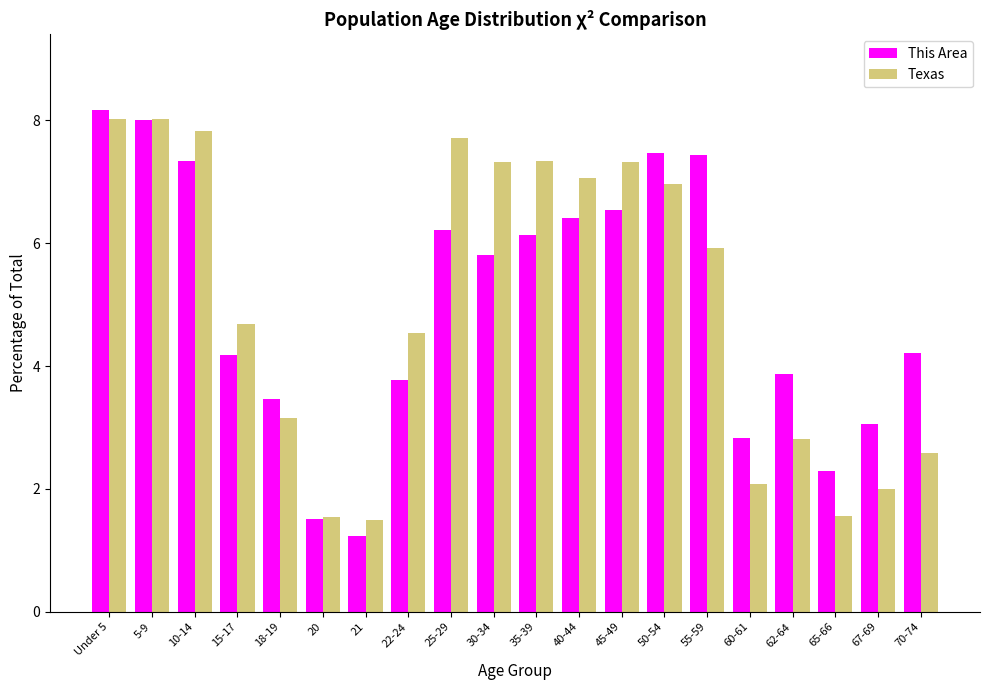

Which category has the lowest value across all series?

21